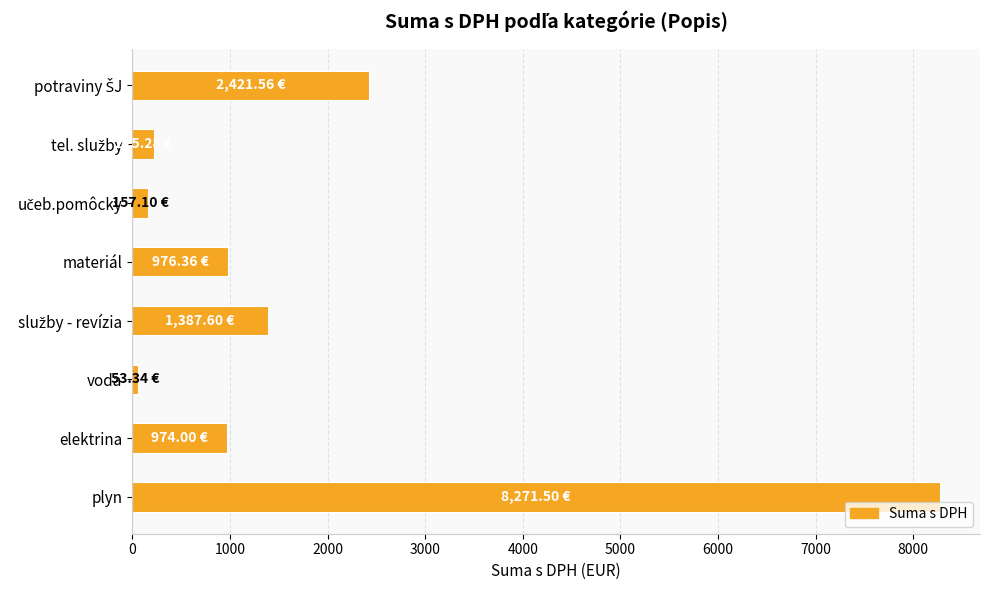

What is the difference between the maximum and minimum values?

8218.2